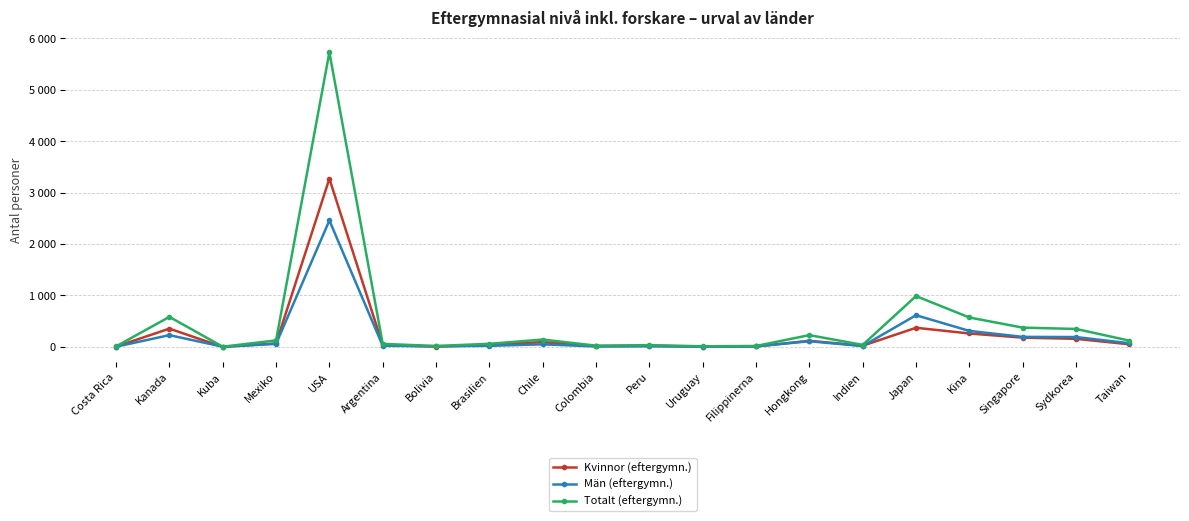

List the labels in order of Män (eftergymn.) value, largest first.

USA, Japan, Kina, Kanada, Singapore, Sydkorea, Hongkong, Taiwan, Mexiko, Chile, Argentina, Brasilien, Indien, Bolivia, Peru, Filippinerna, Colombia, Uruguay, Costa Rica, Kuba